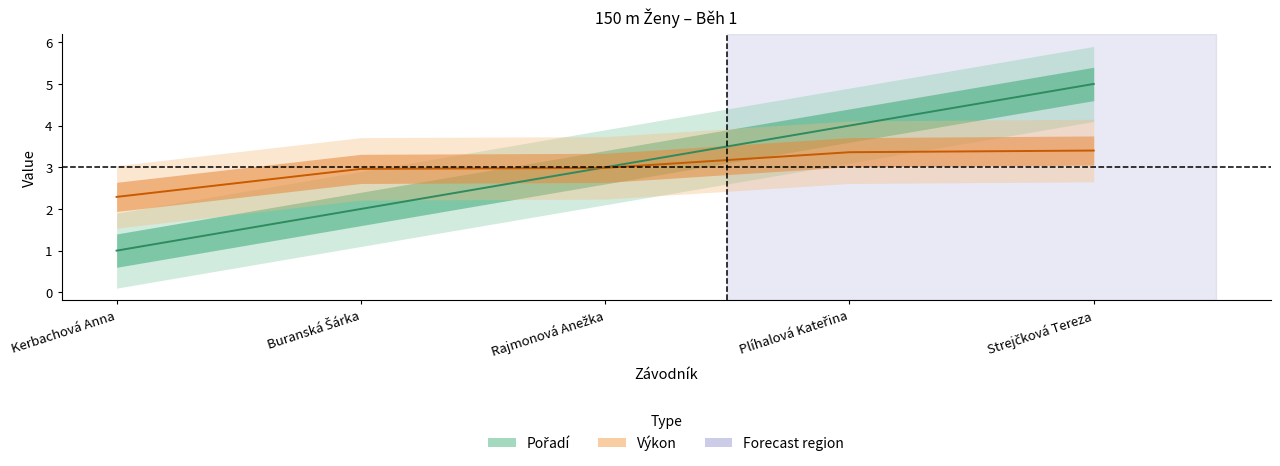

Does the chart display data point markers on the line(s)?

No